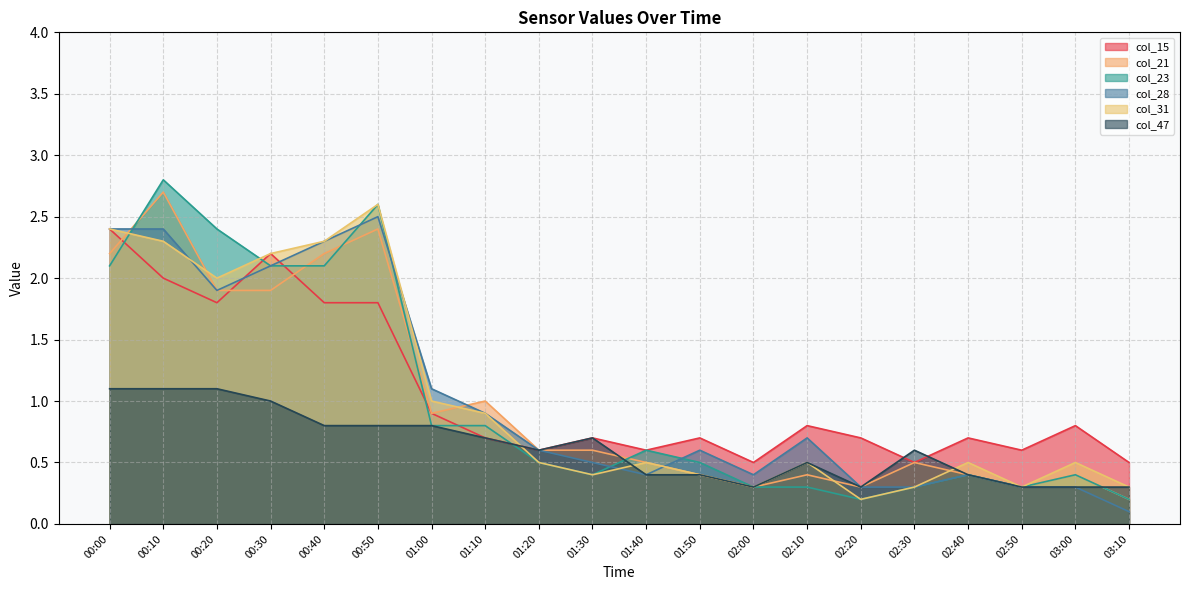

What is the difference between the maximum and minimum values in the col_21 series?

2.5